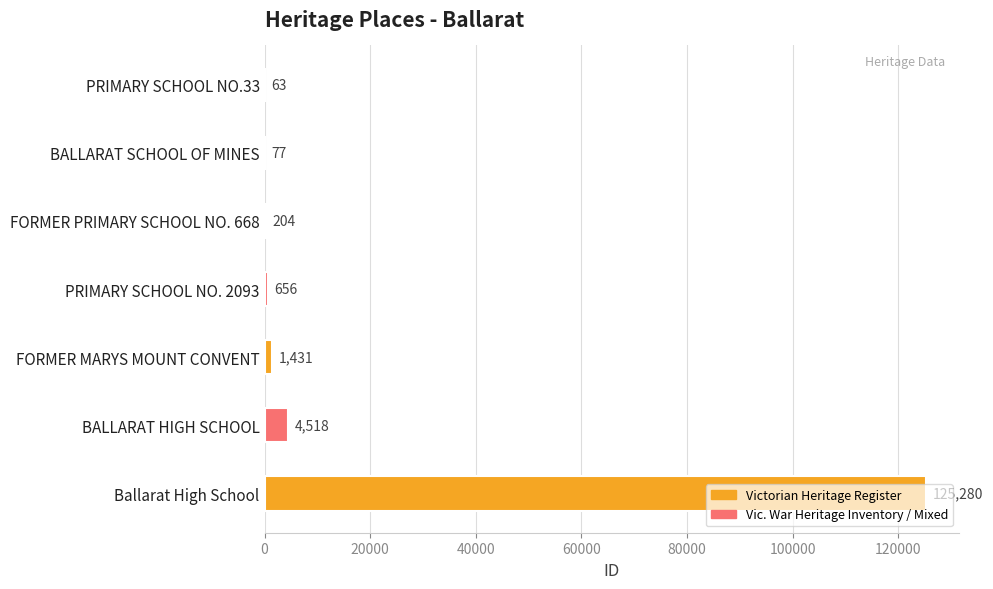

What is the maximum value shown in the chart?

125280